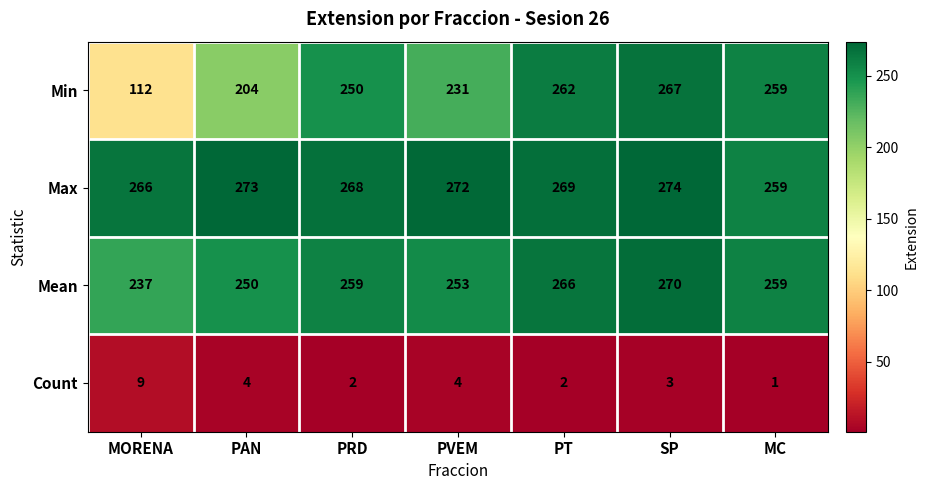

Reading left to right, extract all data points from this chart.

Min: 112	204	250	231	262	267	259
Max: 266	273	268	272	269	274	259
Mean: 237	250	259	253	266	270	259
Count: 9	4	2	4	2	3	1